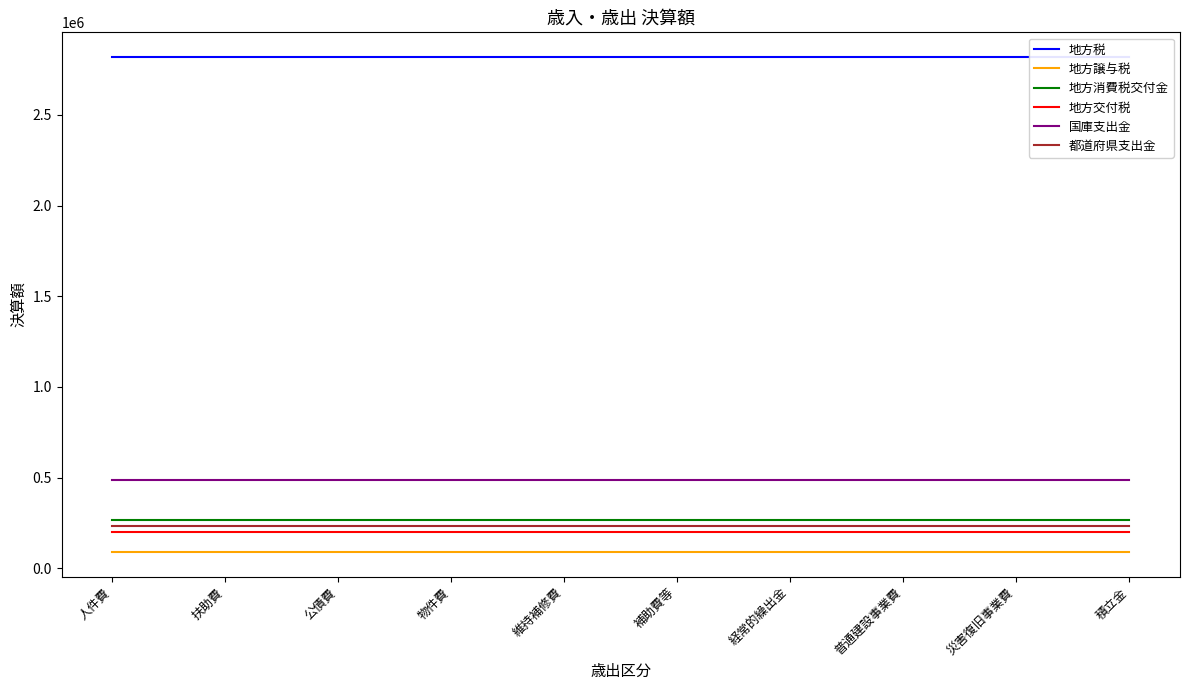

What is the value of the 地方交付税 point at the 10th from the left?

199901